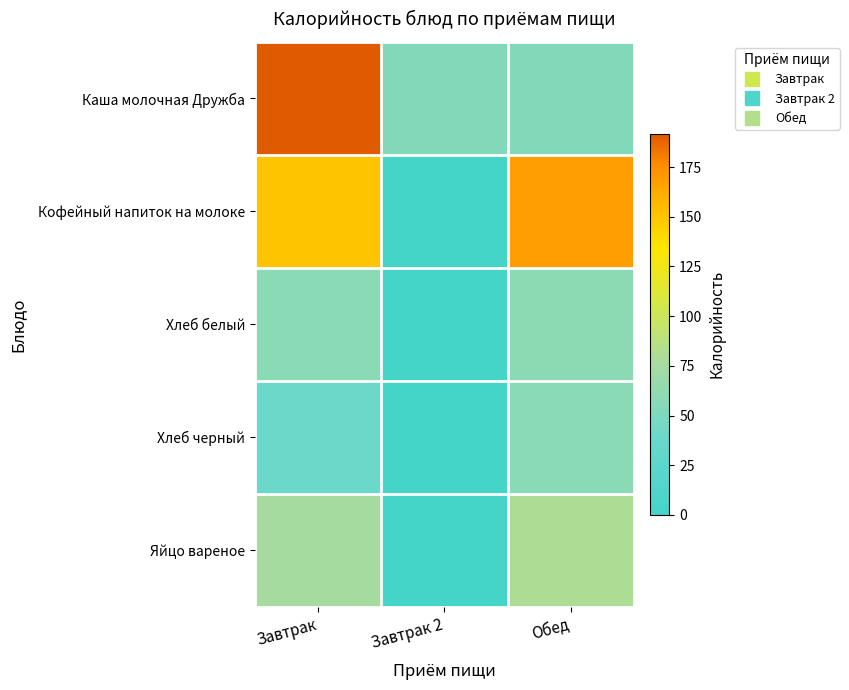

What is the maximum value shown in the chart?

191.8